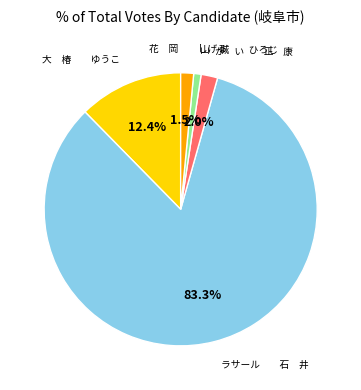

Count the number of slices in the pie.

5